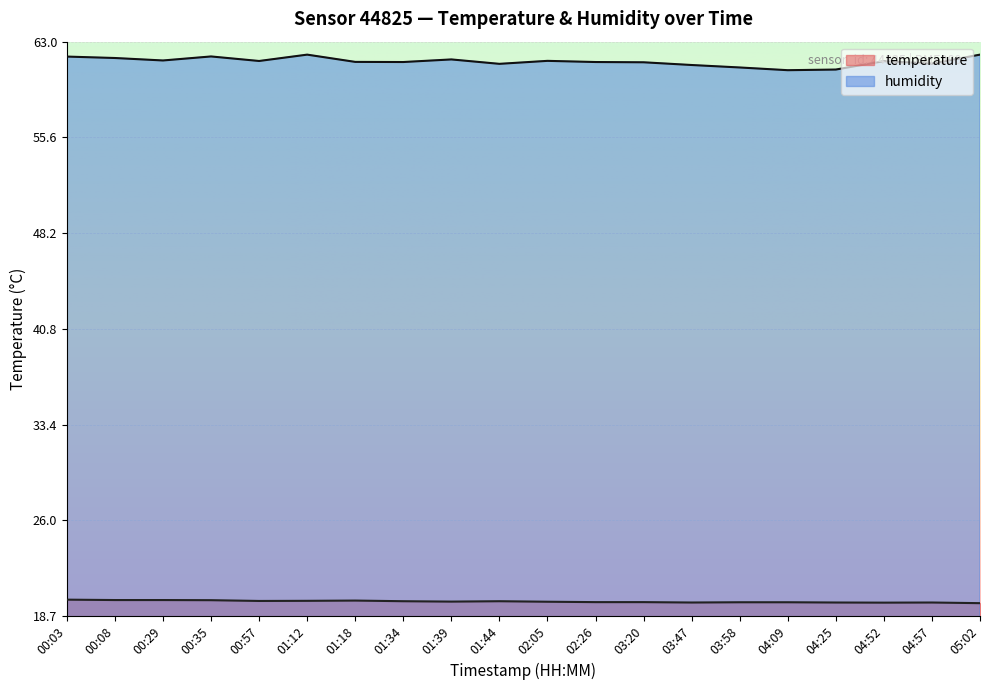

What is the difference between the humidity values at 00:03 and 01:34?

0.4